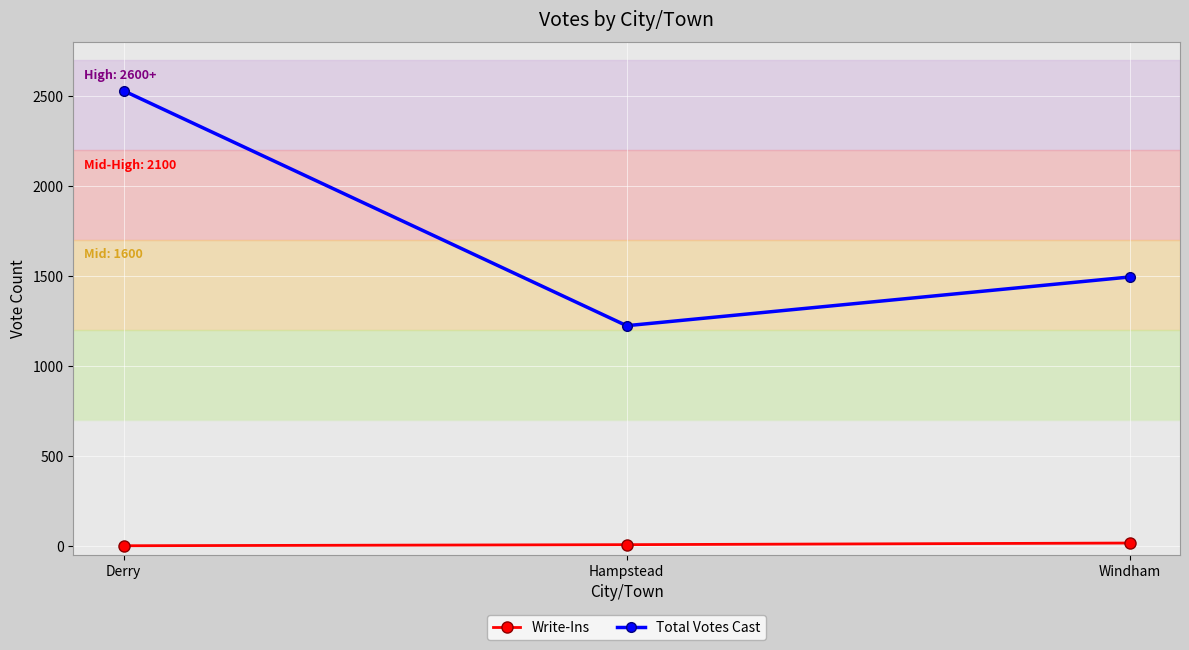

True or false: Total Votes Cast has a value of 1353 at Derry.

False